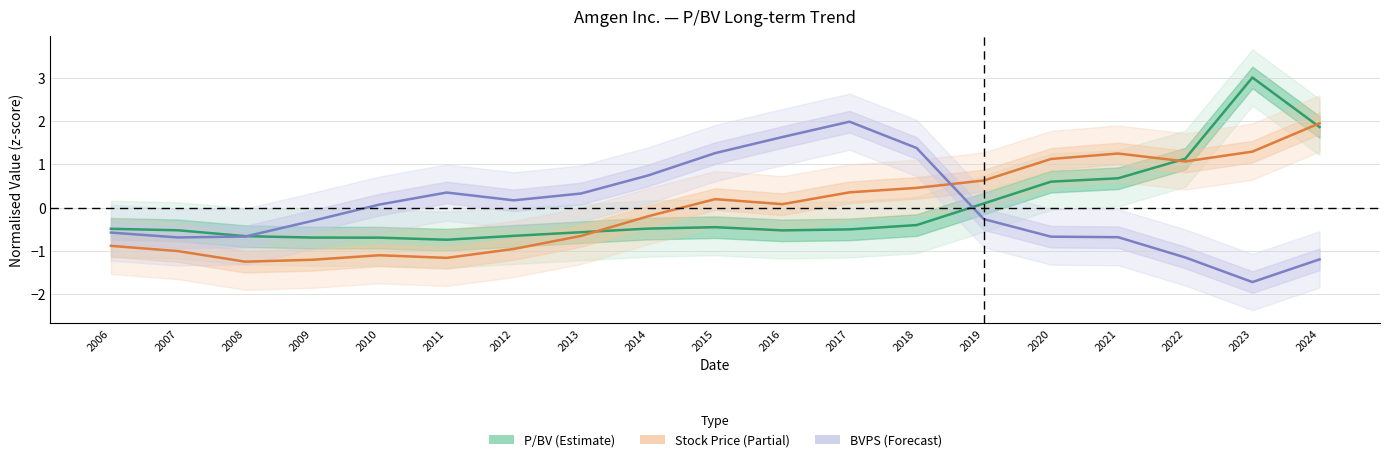

Reading left to right, list all the values displayed in this chart.

P/BV (Estimate): 2006=-0.5	2007=-0.5	2008=-0.7	2009=-0.7	2010=-0.7	2011=-0.7	2012=-0.7	2013=-0.6	2014=-0.5	2015=-0.5	2016=-0.5	2017=-0.5	2018=-0.4	2019=0.1	2020=0.6	2021=0.7	2022=1.1	2023=3.0	2024=1.9
Stock Price (Partial): 2006=-0.9	2007=-1.0	2008=-1.3	2009=-1.2	2010=-1.1	2011=-1.2	2012=-1.0	2013=-0.7	2014=-0.2	2015=0.2	2016=0.1	2017=0.4	2018=0.5	2019=0.6	2020=1.1	2021=1.3	2022=1.1	2023=1.3	2024=2.0
BVPS (Forecast): 2006=-0.6	2007=-0.7	2008=-0.7	2009=-0.3	2010=0.1	2011=0.4	2012=0.2	2013=0.3	2014=0.7	2015=1.3	2016=1.6	2017=2.0	2018=1.4	2019=-0.3	2020=-0.7	2021=-0.7	2022=-1.2	2023=-1.7	2024=-1.2